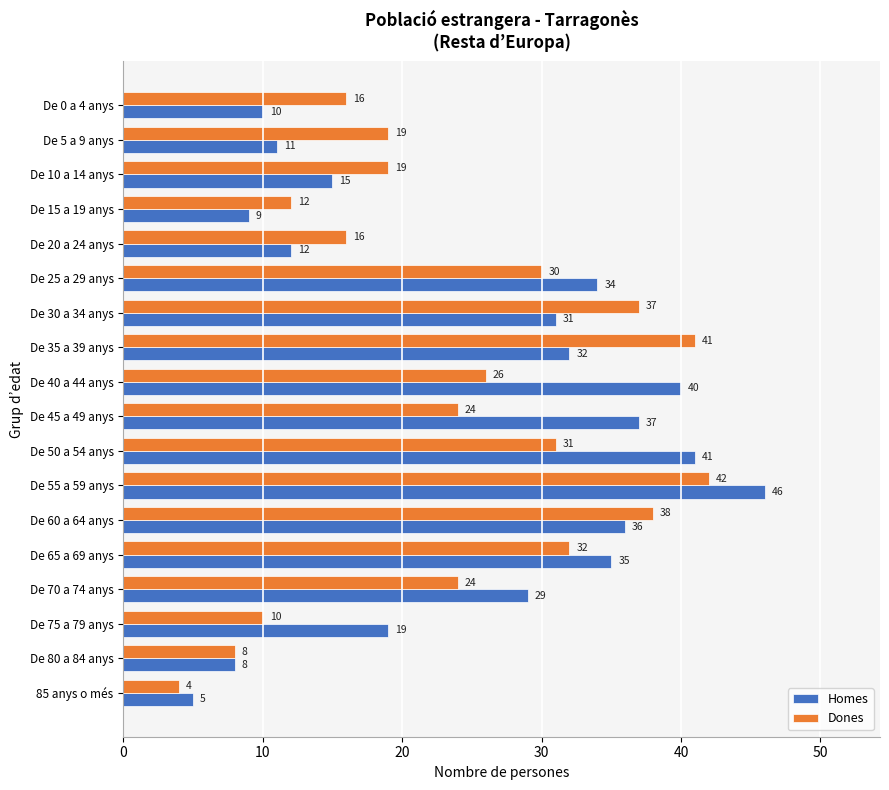

What is the approximate value of Dones at De 70 a 74 anys?

24